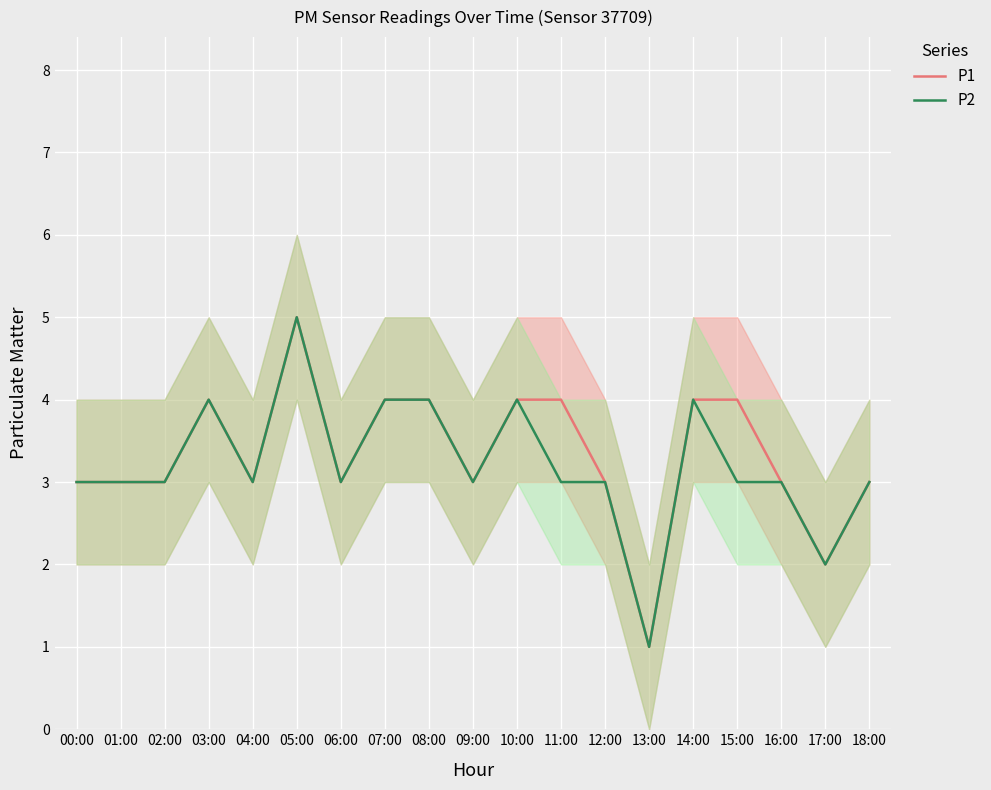

The value of P2 at 14:00 is 4. True or false?

True